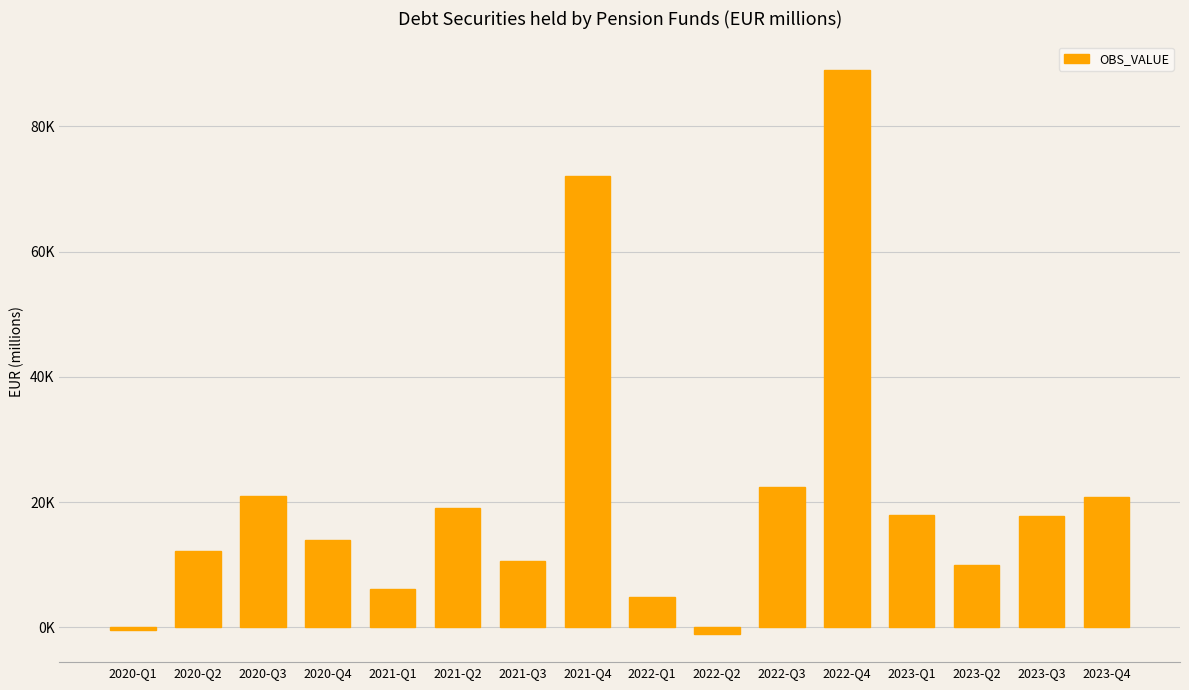

Are the bars horizontal?

No